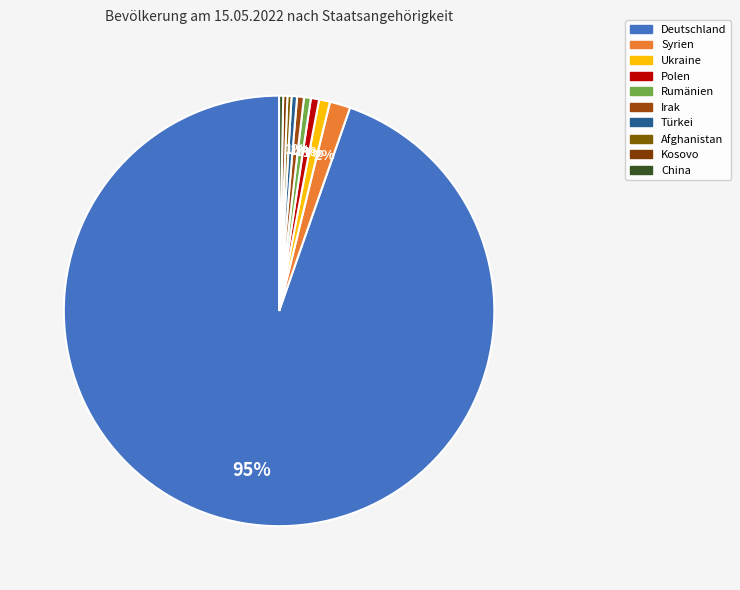

Count the number of slices in the pie.

10